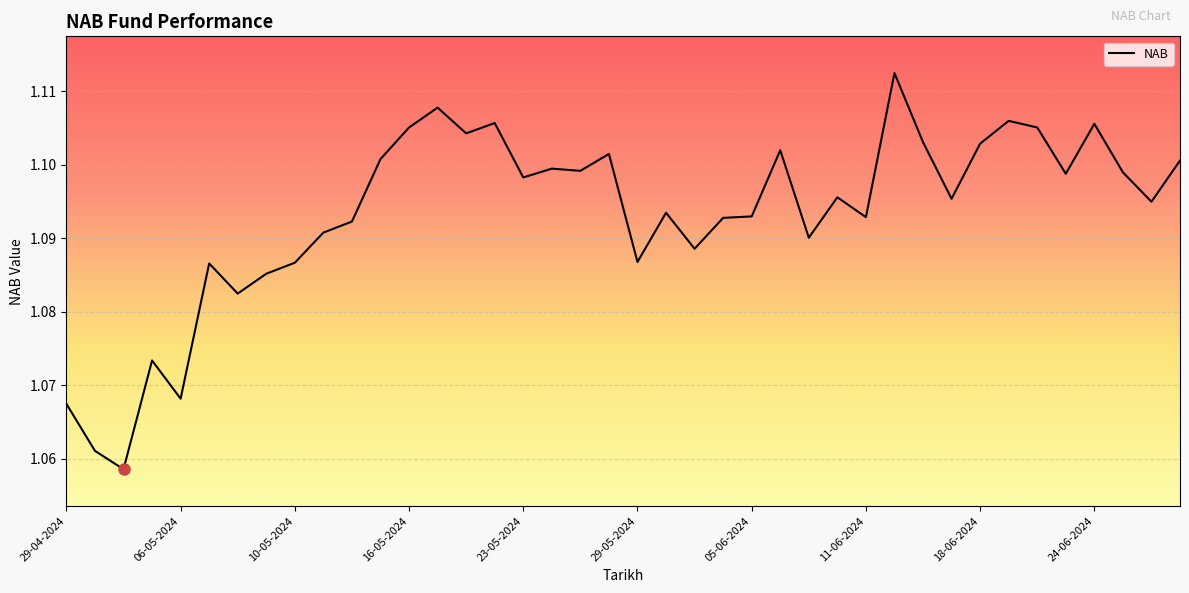

What is the average value?

1.1